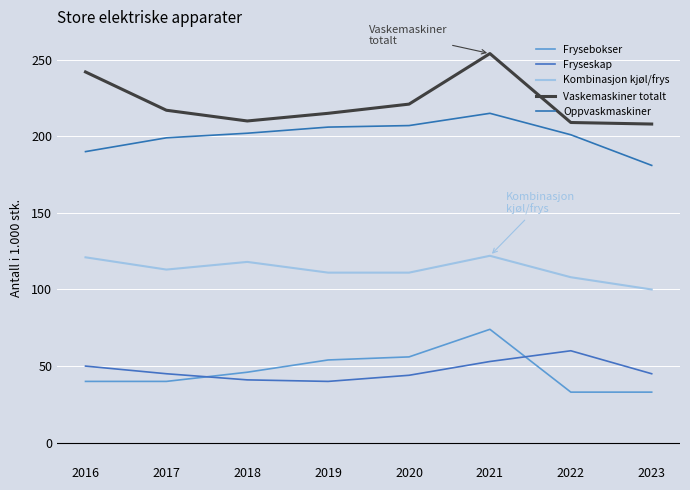

Does the chart display data point markers on the line(s)?

No